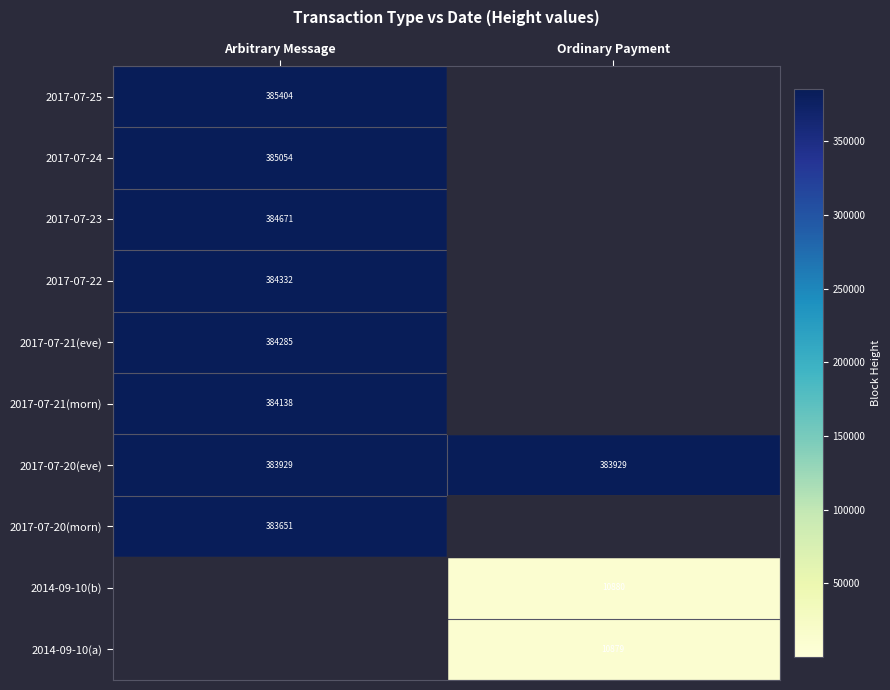

The 2017-07-20(eve) series shows 383929 at Ordinary Payment. True or false?

True